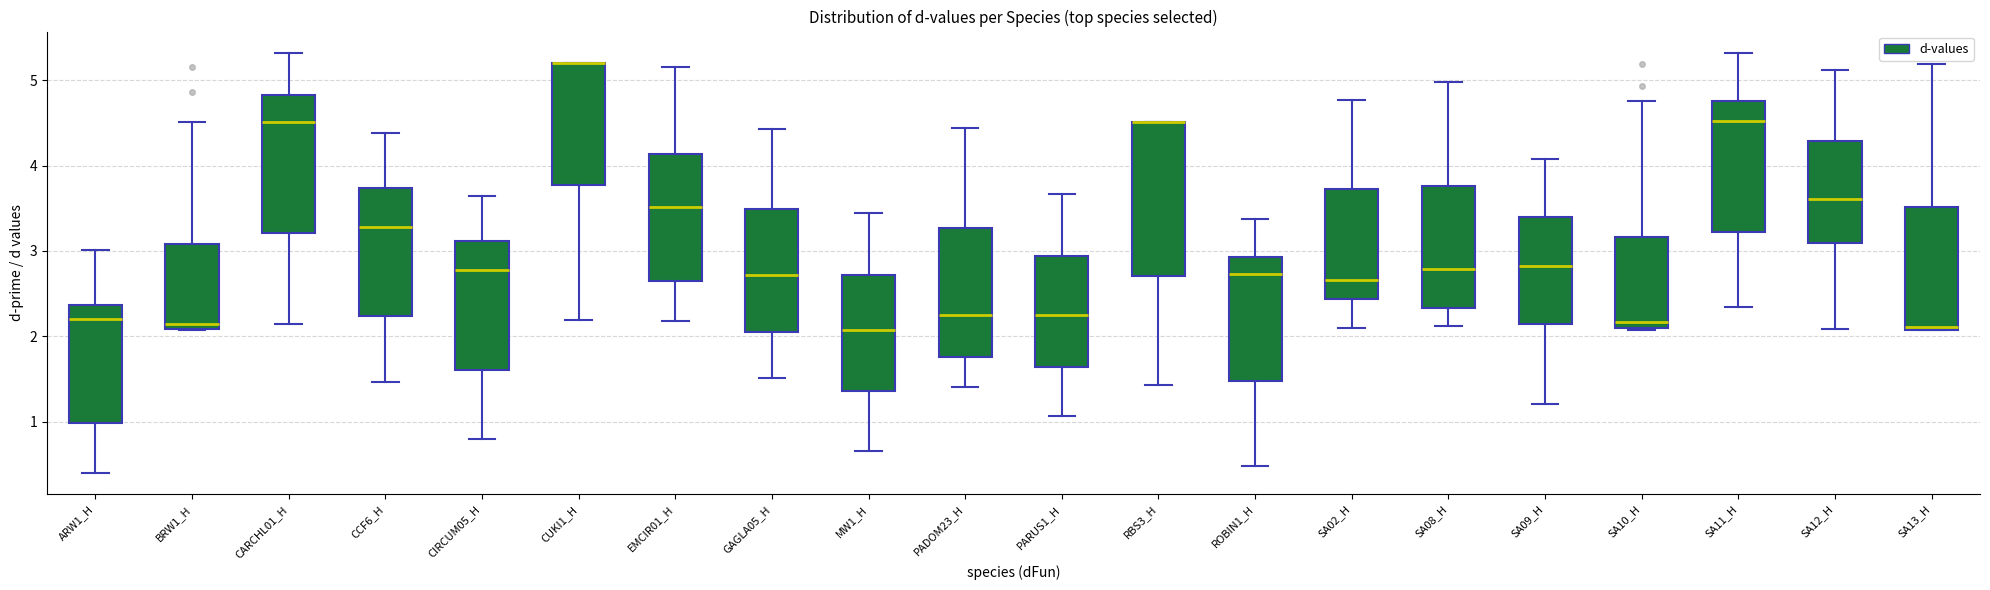

Reading left to right, transcribe this box plot: for each box, give where its median line is, the range the box spans, and where its two whiskers end, as read against the y-axis. The values are not printed on the chart, so give them approximately, as read against the axis.

ARW1_H: median 2.2, box 1.0 to 2.4, whiskers 0.4 to 3.0
BRW1_H: median 2.1 (just above the box's lower edge), box 2.1 to 3.1, whiskers 2.1 to 4.5
CARCHL01_H: median 4.5, box 3.2 to 4.8, whiskers 2.1 to 5.3
CCF6_H: median 3.3, box 2.2 to 3.7, whiskers 1.5 to 4.4
CIRCUM05_H: median 2.8, box 1.6 to 3.1, whiskers 0.8 to 3.6
CUKI1_H: median 5.2 (drawn on the box's upper edge), box 3.8 to 5.2, whiskers 2.2 to 5.2
EMCIR01_H: median 3.5, box 2.7 to 4.1, whiskers 2.2 to 5.2
GAGLA05_H: median 2.7, box 2.0 to 3.5, whiskers 1.5 to 4.4
MW1_H: median 2.1, box 1.4 to 2.7, whiskers 0.7 to 3.4
PADOM23_H: median 2.3, box 1.8 to 3.3, whiskers 1.4 to 4.4
PARUS1_H: median 2.3, box 1.6 to 2.9, whiskers 1.1 to 3.7
RBS3_H: median 4.5 (drawn on the box's upper edge), box 2.7 to 4.5, whiskers 1.4 to 4.5
ROBIN1_H: median 2.7, box 1.5 to 2.9, whiskers 0.5 to 3.4
SA02_H: median 2.7, box 2.4 to 3.7, whiskers 2.1 to 4.8
SA08_H: median 2.8, box 2.3 to 3.8, whiskers 2.1 to 5.0
SA09_H: median 2.8, box 2.1 to 3.4, whiskers 1.2 to 4.1
SA10_H: median 2.2, box 2.1 to 3.2, whiskers 2.1 to 4.8
SA11_H: median 4.5, box 3.2 to 4.8, whiskers 2.3 to 5.3
SA12_H: median 3.6, box 3.1 to 4.3, whiskers 2.1 to 5.1
SA13_H: median 2.1 (just above the box's lower edge), box 2.1 to 3.5, whiskers 2.1 to 5.2